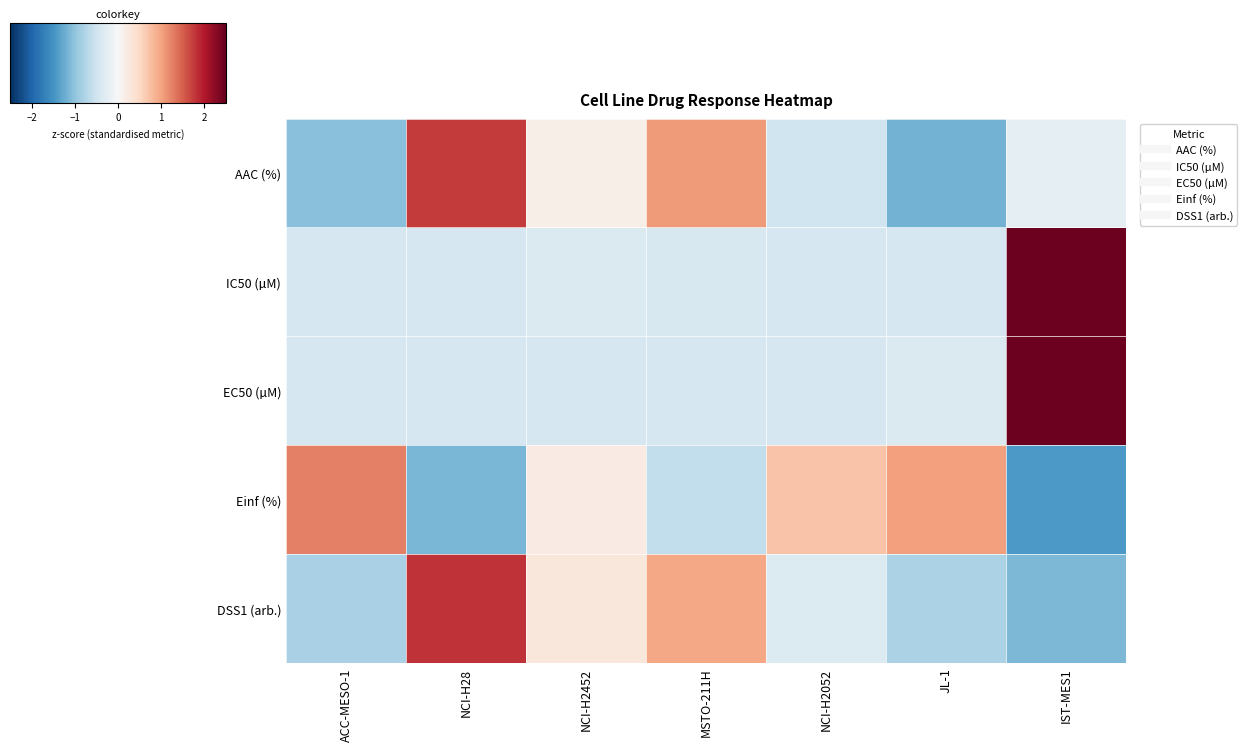

At how many categories does at least one series exceed 0?

7